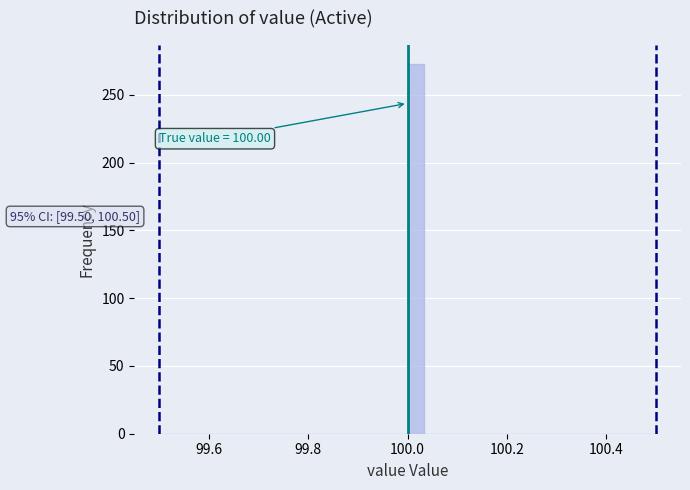

Around what value on the x-axis is the tallest bar? Give the approximate position of its centre, as read against the axis.

100.02